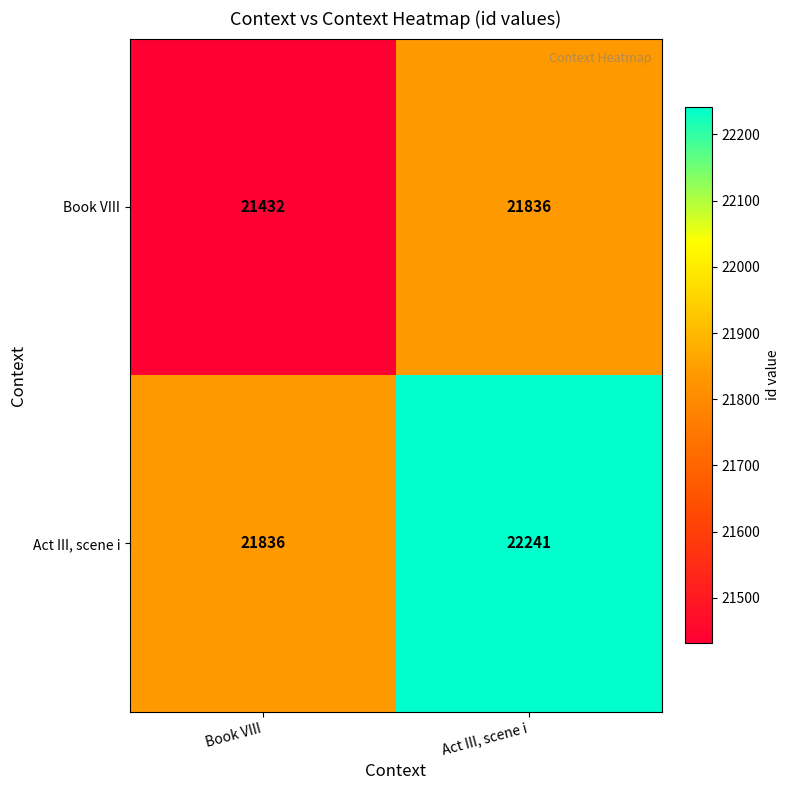

What value does the Book VIII series have at Act III, scene i, to the nearest 10?

21840